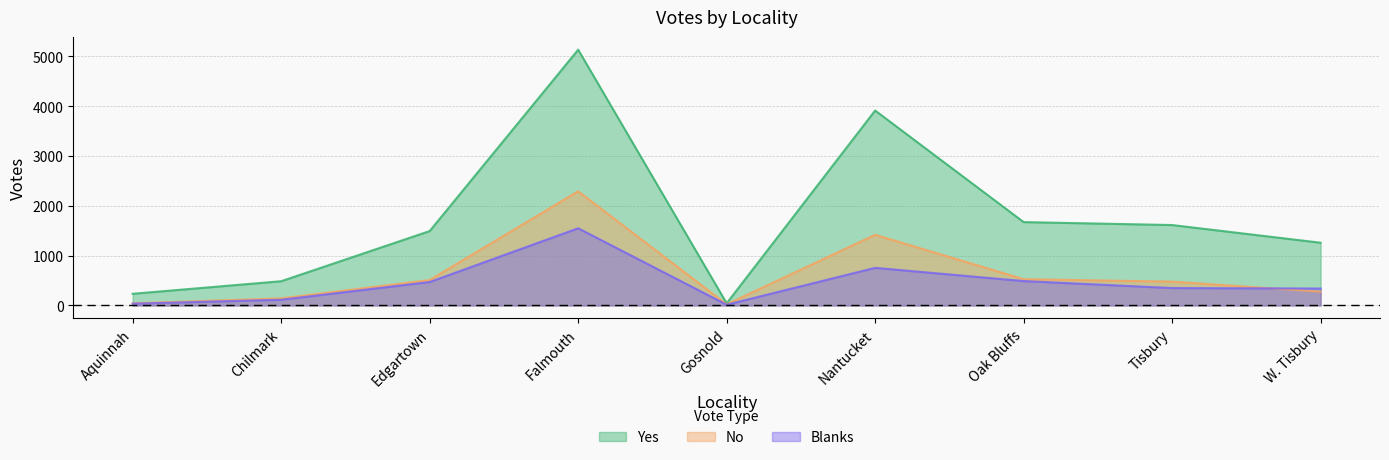

Reading left to right, transcribe all the data shown in this chart.

Yes: 234	486	1492	5130	43	3910	1672	1613	1258
No: 43	142	510	2290	22	1417	527	478	277
Blanks: 36	114	470	1548	15	754	489	349	339